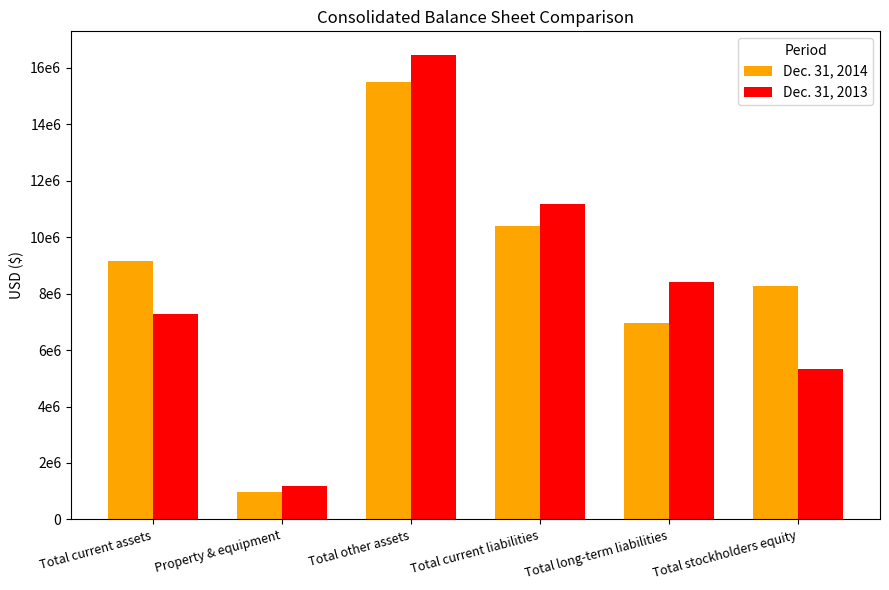

Where does the Dec. 31, 2014 series first go above 9144239?

Total other assets